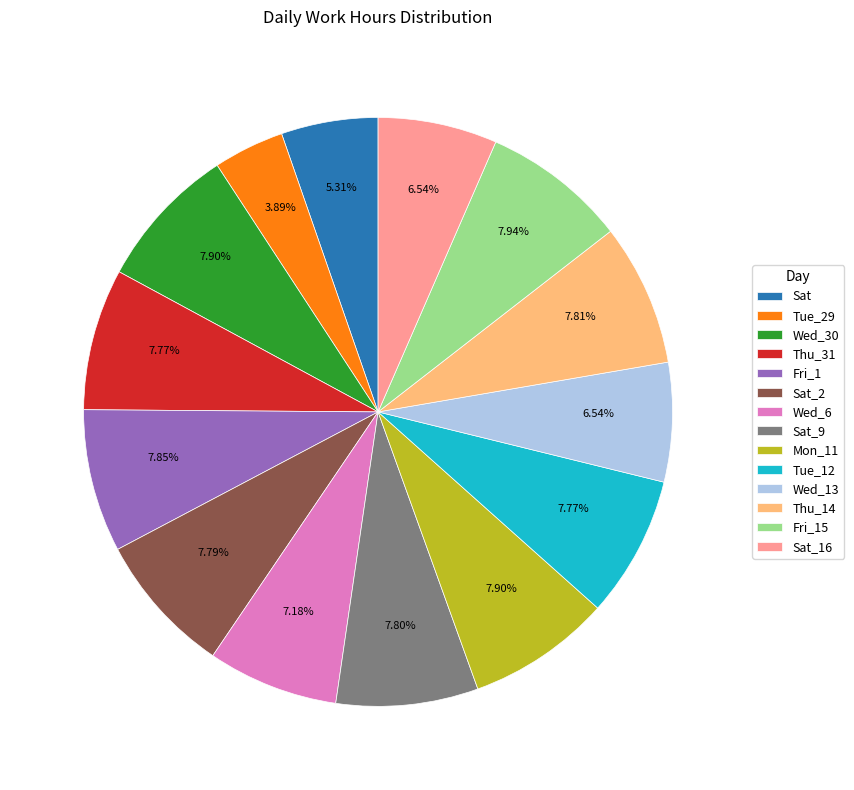

Does any single category account for the majority?

No